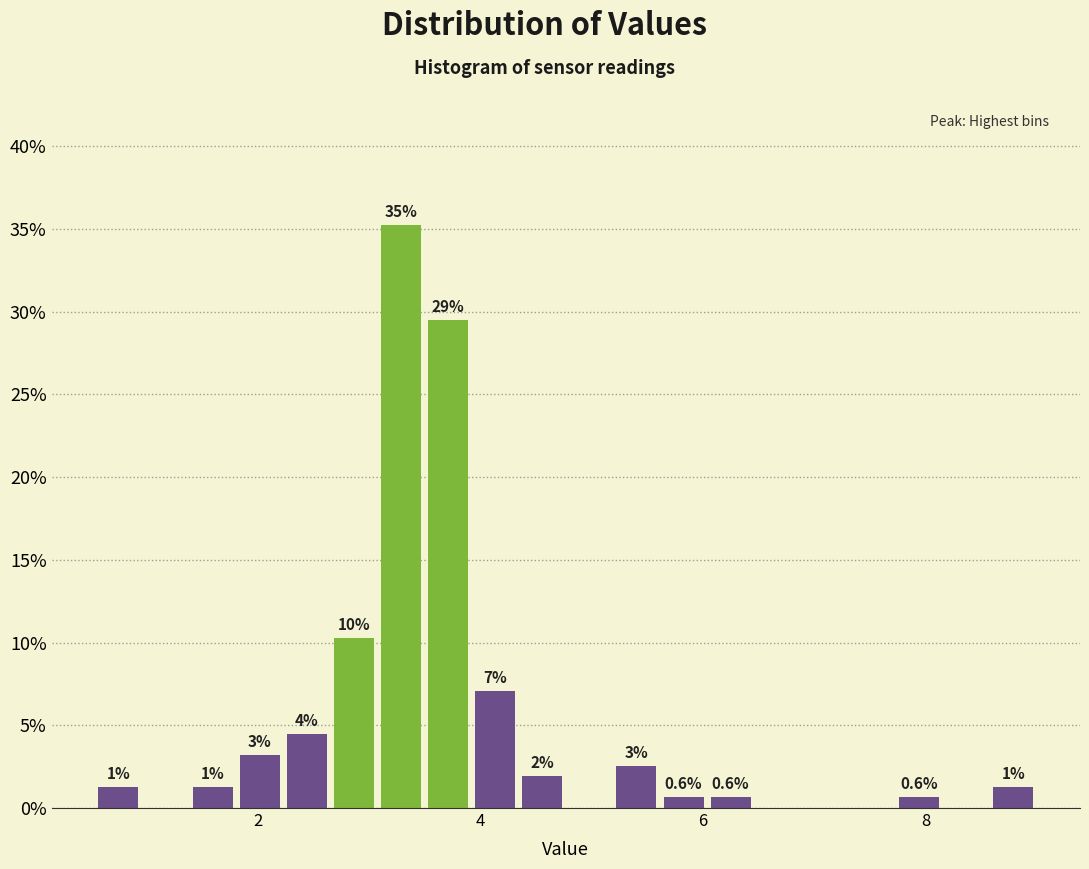

Around what value on the x-axis is the tallest bar? Give the approximate position of its centre, as read against the axis.

3.2